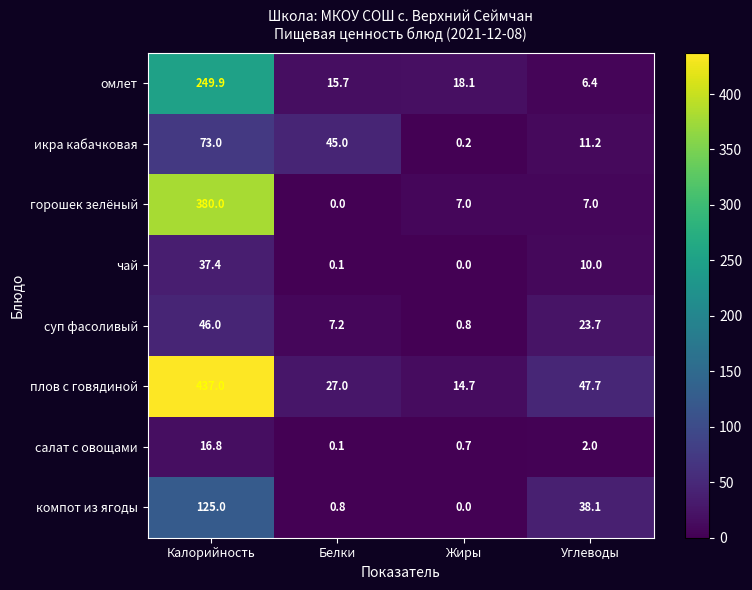

Which category has the lowest value in the суп фасоливый series?

Жиры